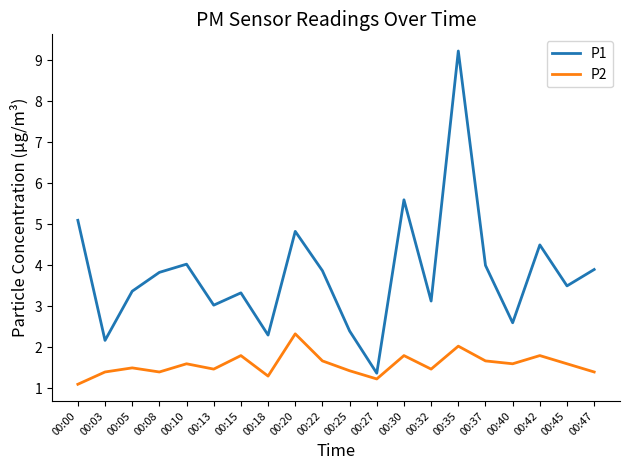

What is the difference between the highest and lowest values at 00:25?

1.0